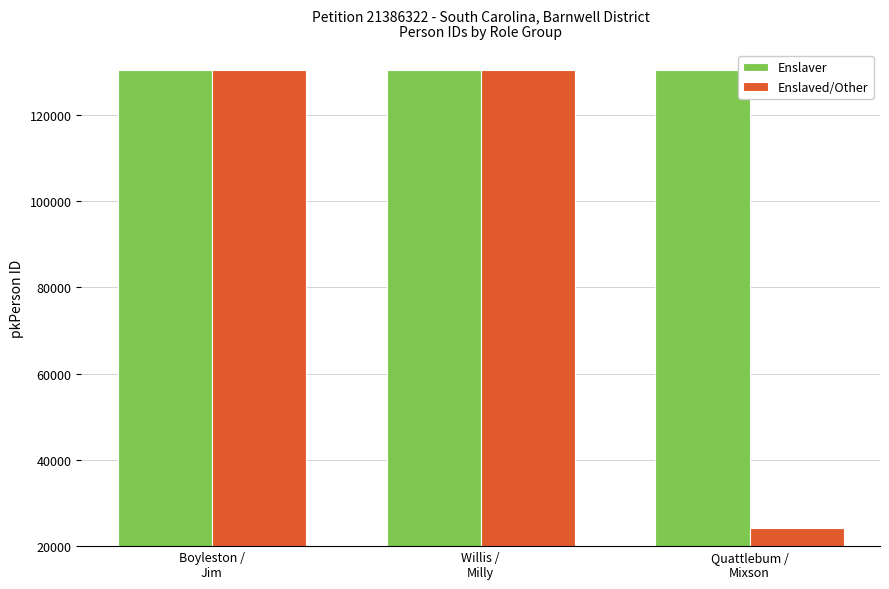

The value of Enslaved/Other at Quattlebum /
Mixson is 24104. True or false?

True